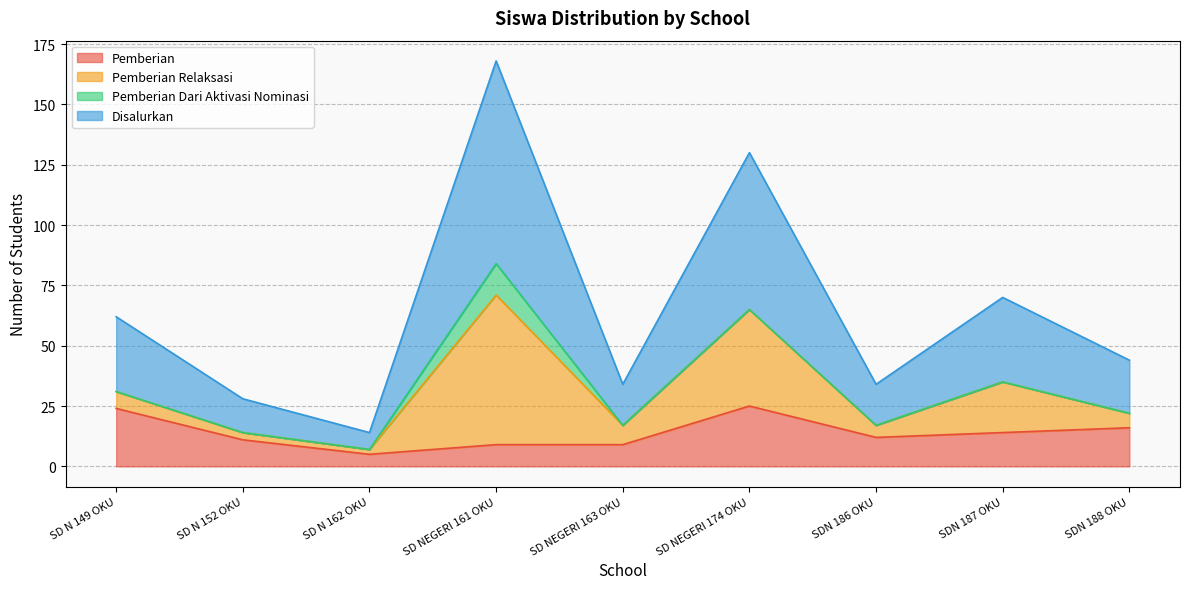

True or false: Pemberian and Disalurkan intersect in this chart.

False